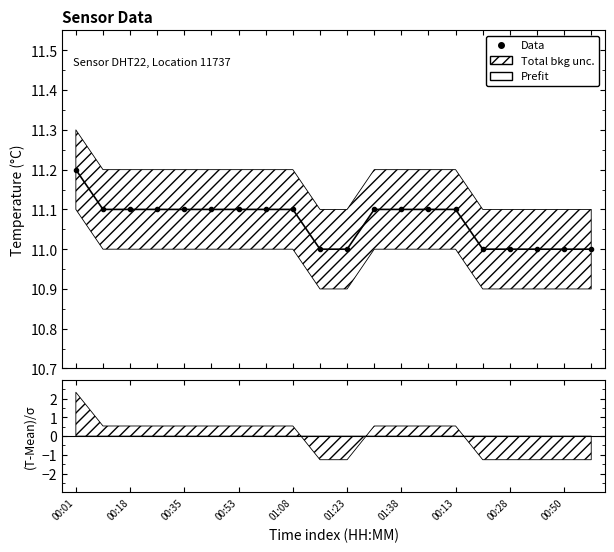

What is the label of the 20th point from the left?

19